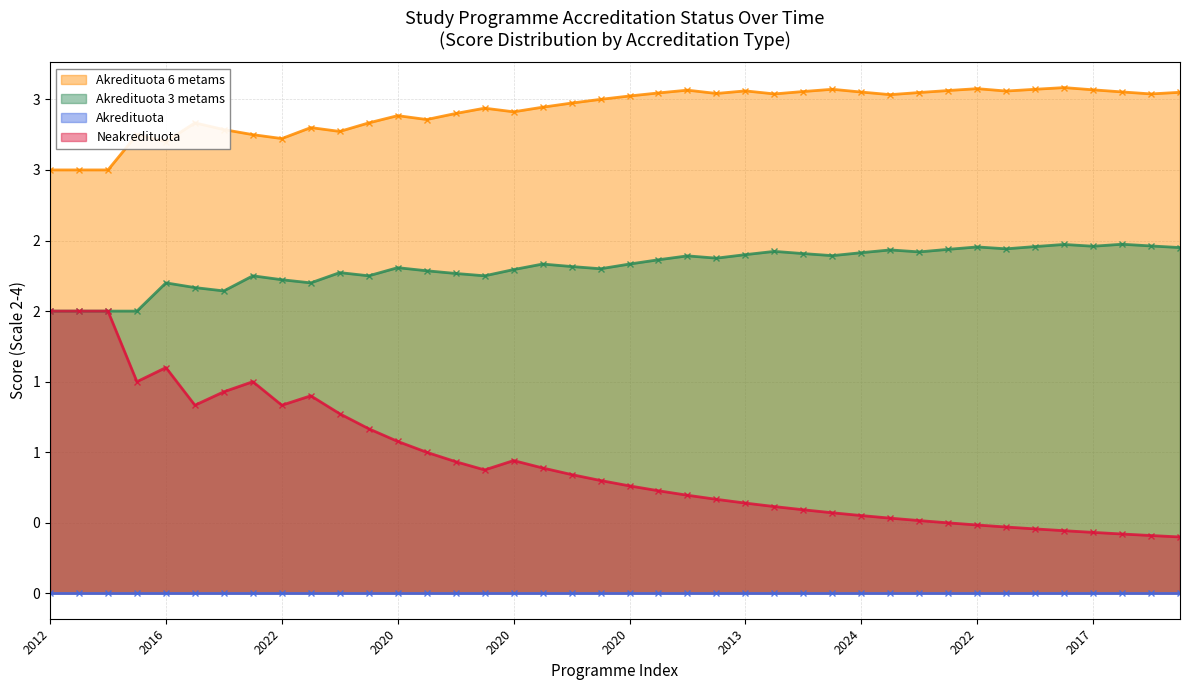

True or false: Akredituota 6 metams has a value of 4 at 2020.

True